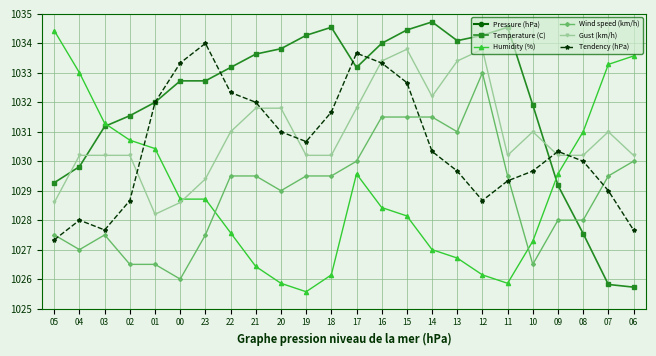

The Pressure (hPa) series shows 621.9 at 06. True or false?

False